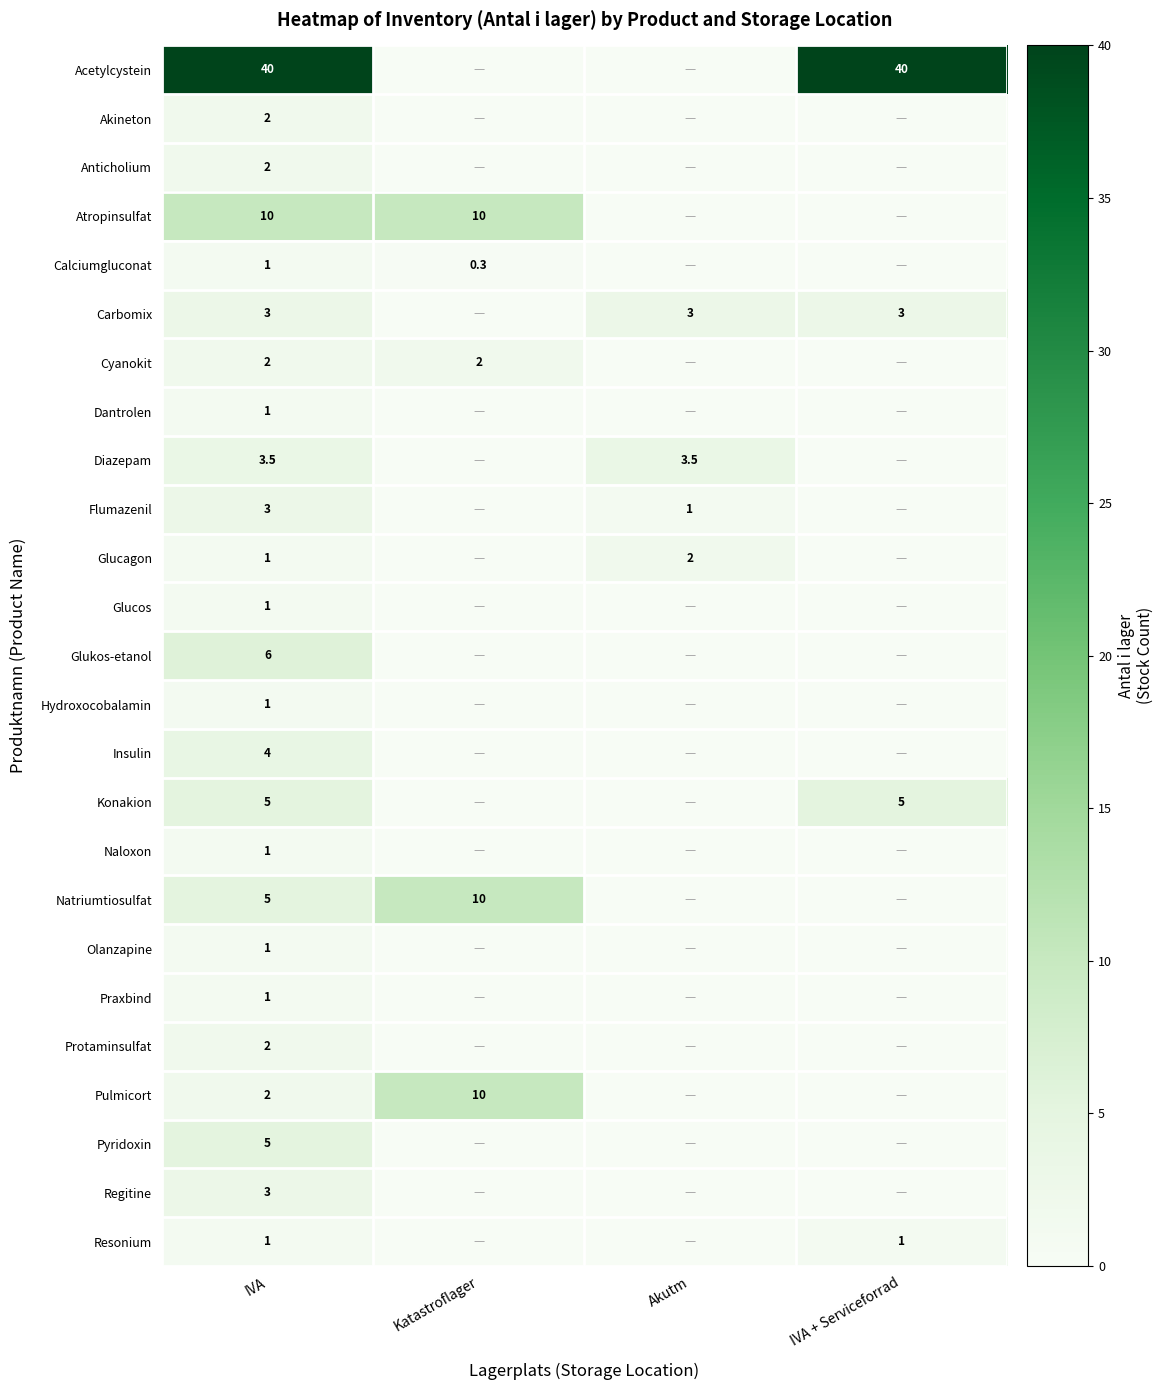

Is it true that Dantrolen equals 1.0 at IVA?

True